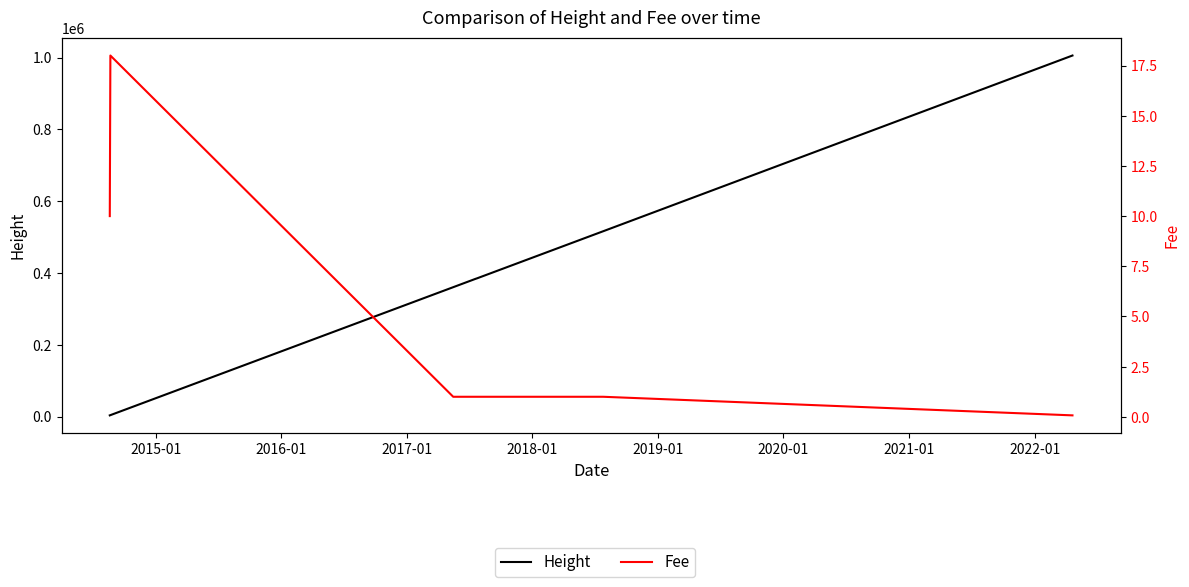

Reading left to right, what are all the values shown in this chart?

Height: 3299.0	3925.0	360321.0	383587.0	383877.0	384215.0	384607.0	384920.0	385279.0	385573.0	492326.0	492720.0	509861.0	516083.0	1005560.0
Fee: 10.0	18.0	1.0	1.0	1.0	1.0	1.0	1.0	1.0	1.0	1.0	1.0	1.0	1.0	0.1